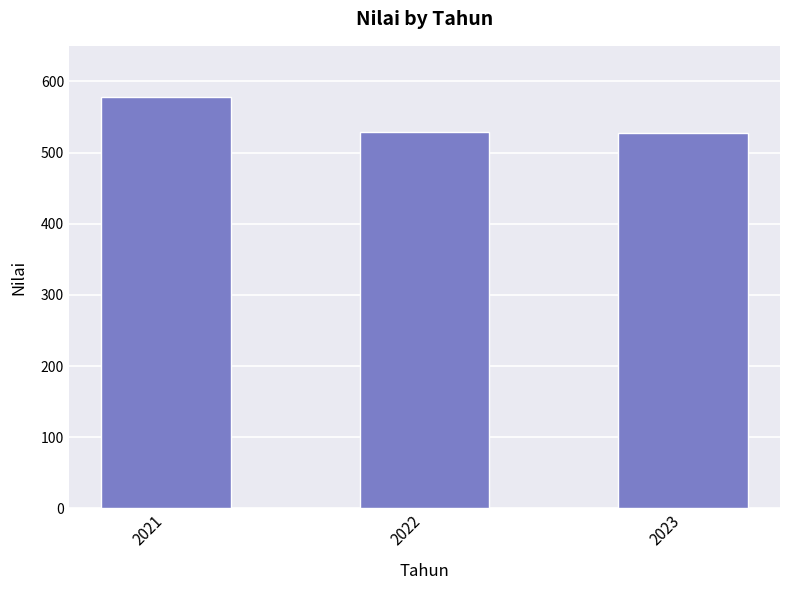

What is the difference between the values at 2021 and 2023?

51.5